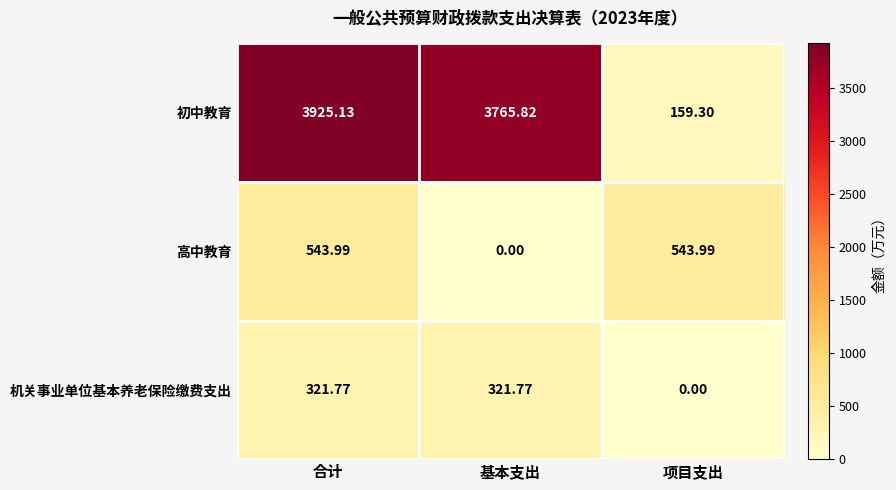

Where does the 机关事业单位基本养老保险缴费支出 series first go above 321?

合计